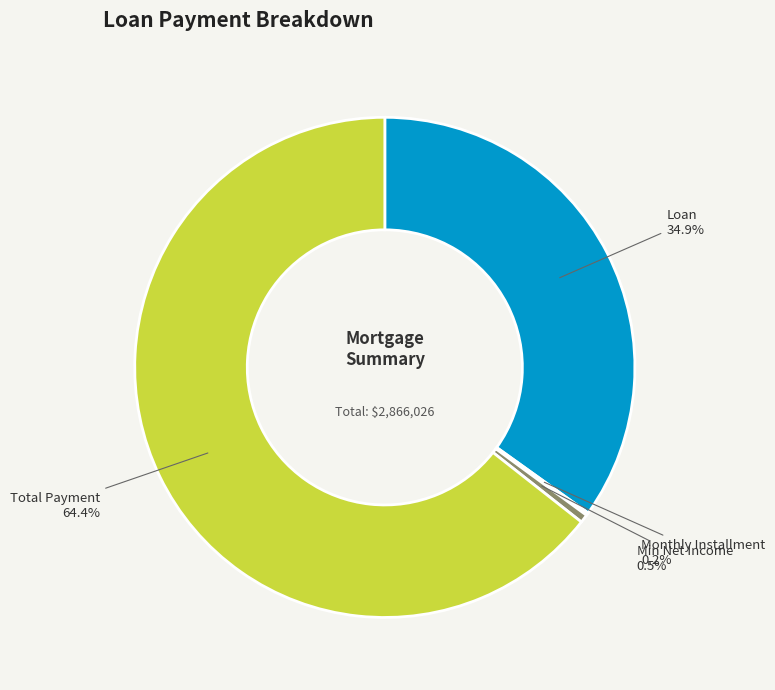

Which category has the biggest portion of the pie?

Total Payment